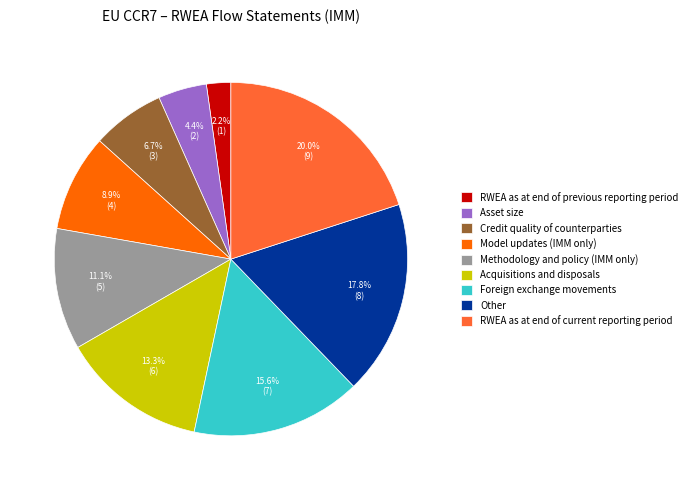

Rank the categories by value from highest to lowest.

RWEA as at end of current reporting period, Other, Foreign exchange movements, Acquisitions and disposals, Methodology and policy (IMM only), Model updates (IMM only), Credit quality of counterparties, Asset size, RWEA as at end of previous reporting period